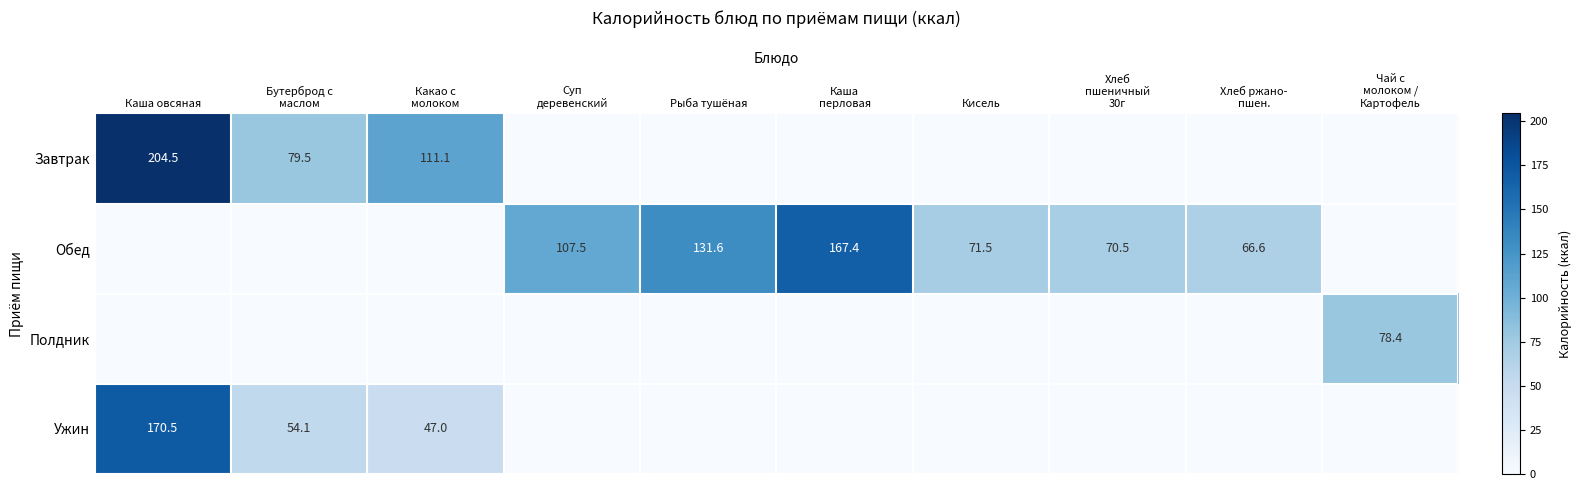

How many values in Полдник are above zero?

1